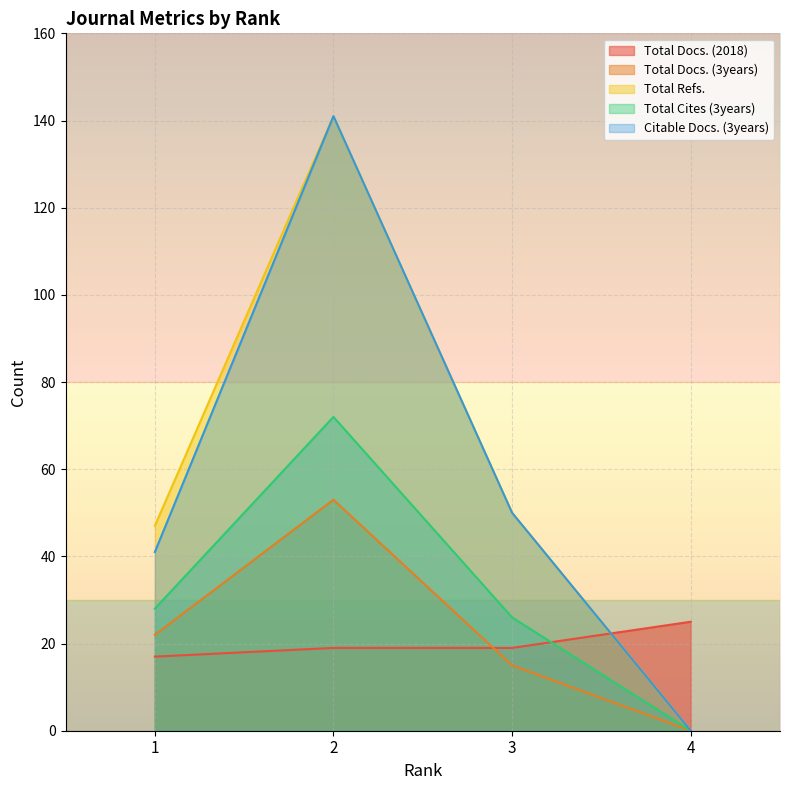

Which series has the largest total across all categories?

Total Refs.